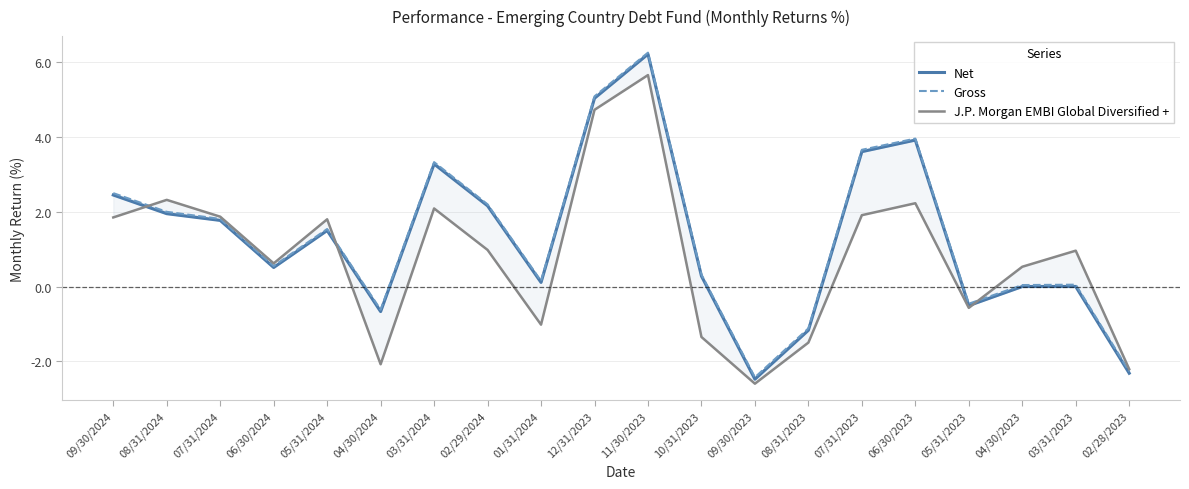

Between which two adjacent categories do J.P. Morgan EMBI Global Diversified + and Gross first intersect?

09/30/2024 and 08/31/2024